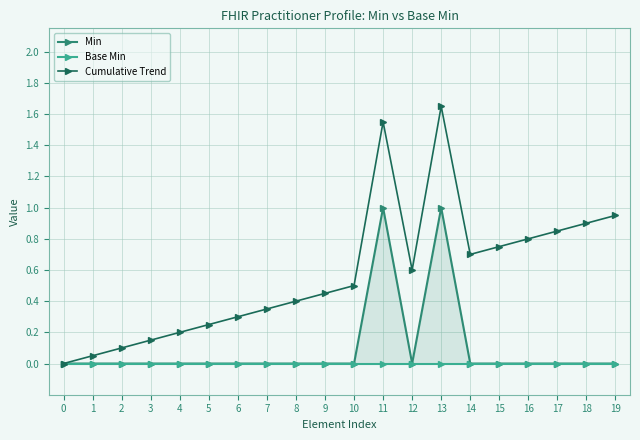

Which series has the largest total across all categories?

Cumulative Trend